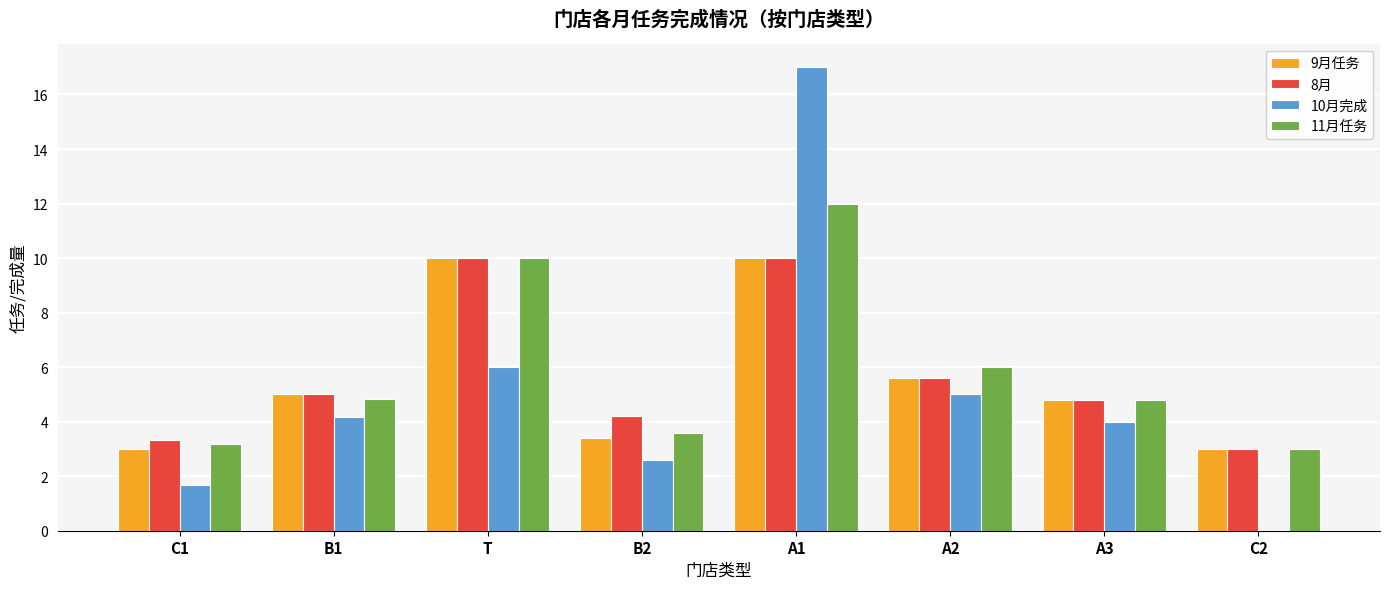

Which series changed the most between C1 and A1?

10月完成